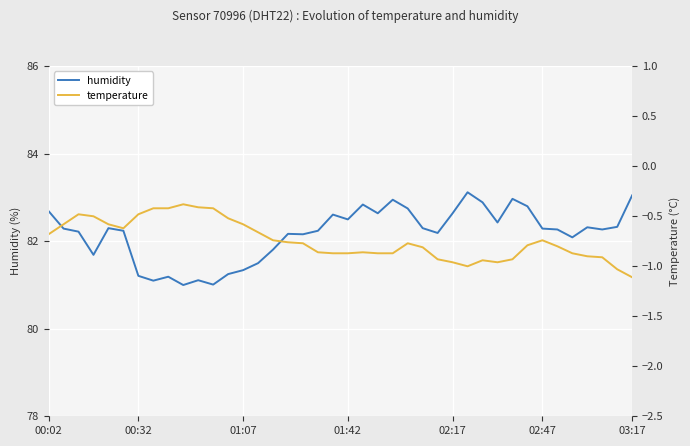

Is it true that humidity equals 140.9 at 02:17?

False